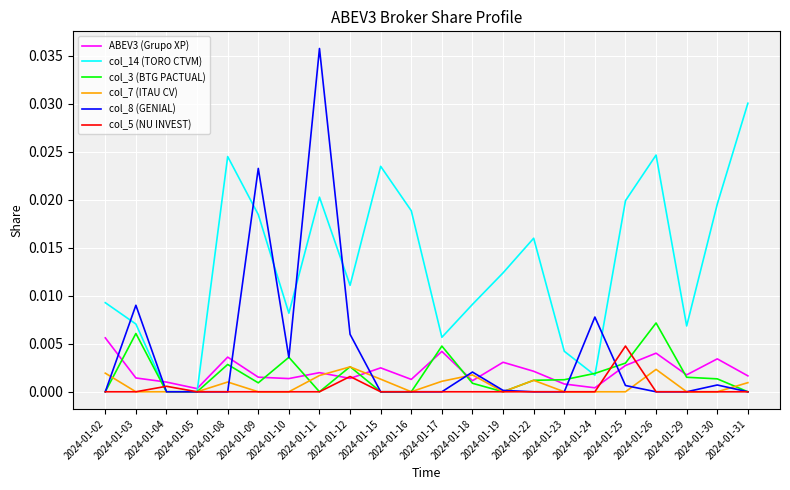

Which label corresponds to the largest value in the chart?

2024-01-11